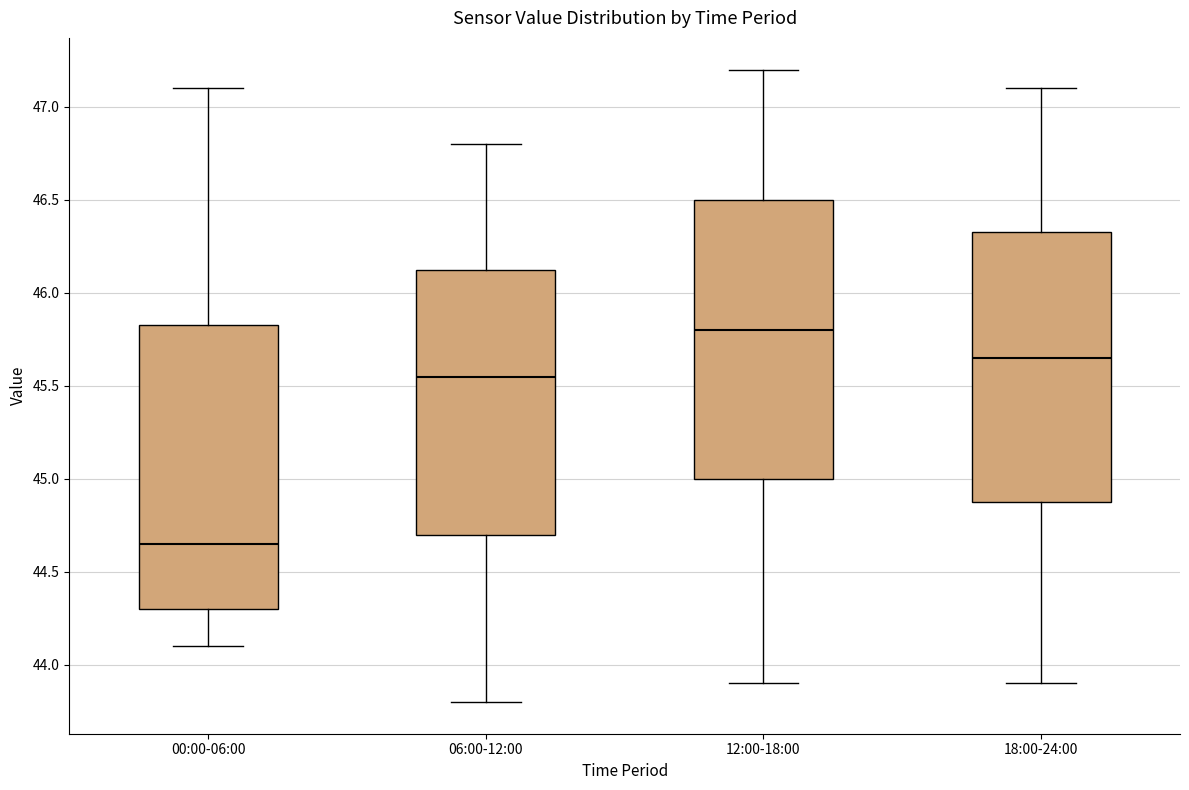

Reading left to right, read every box against the y-axis: the position of its median line, the range the box covers, and the ends of its whiskers. The values are not printed on the chart, so give them approximately, as read against the axis.

00:00-06:00: median 44.65, box 44.30 to 45.85, whiskers 44.10 to 47.10
06:00-12:00: median 45.55, box 44.70 to 46.15, whiskers 43.80 to 46.80
12:00-18:00: median 45.80, box 45.00 to 46.50, whiskers 43.90 to 47.20
18:00-24:00: median 45.65, box 44.90 to 46.35, whiskers 43.90 to 47.10